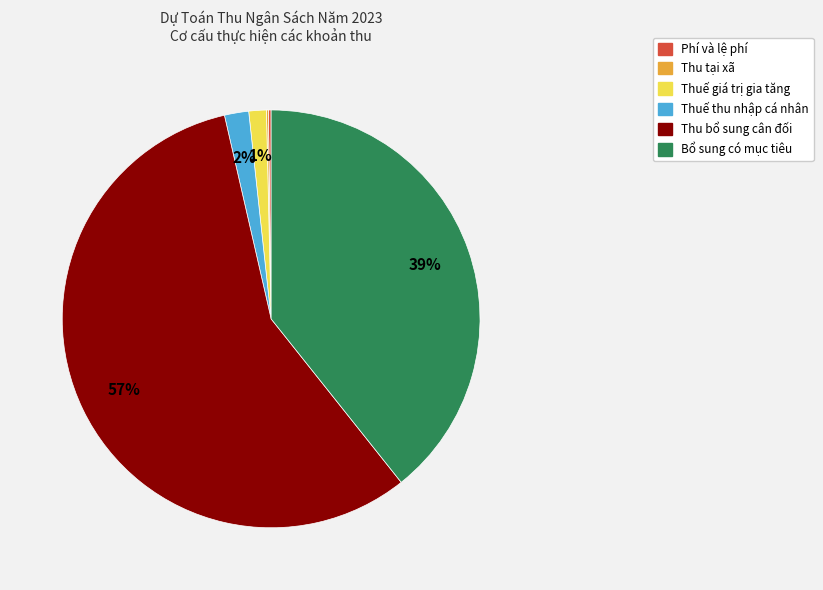

Is it true that Thu bổ sung cân đối is 57% of the pie?

True